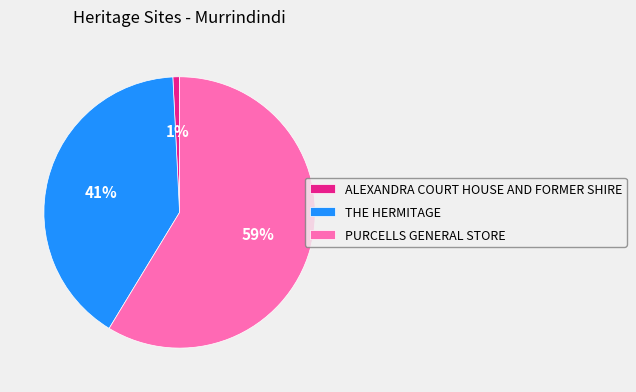

Is the sum of ALEXANDRA COURT HOUSE AND FORMER SHIRE and THE HERMITAGE greater than half?

No